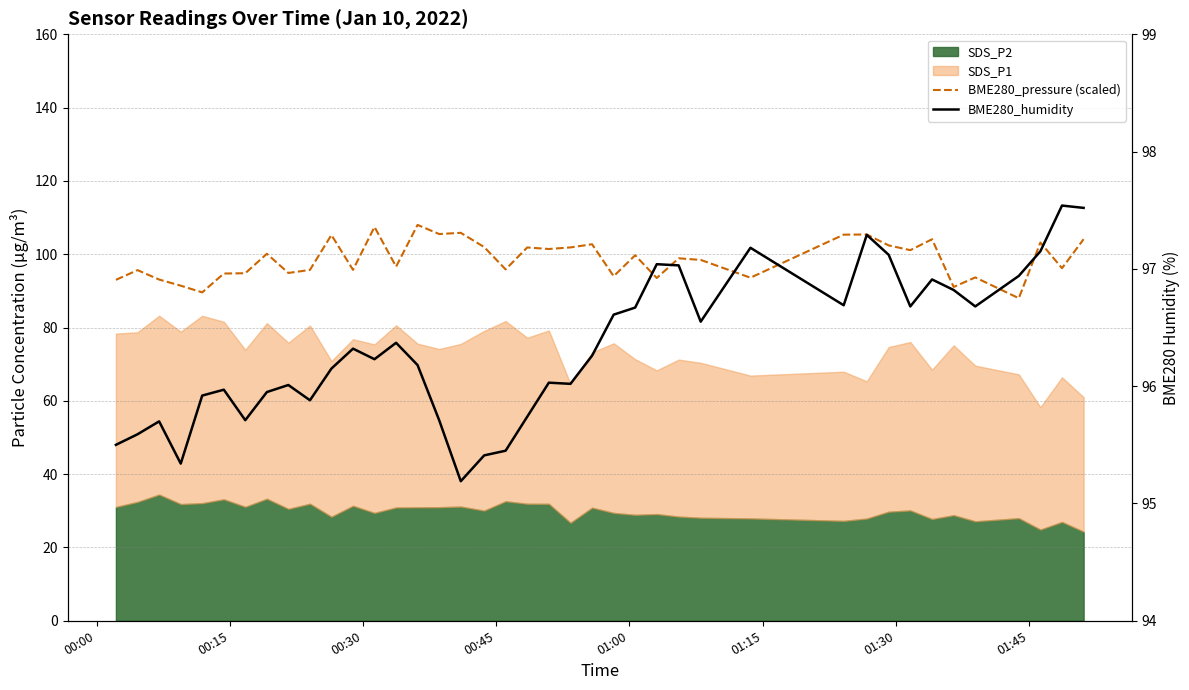

What is the sum of all BME280_humidity values?

3853.1